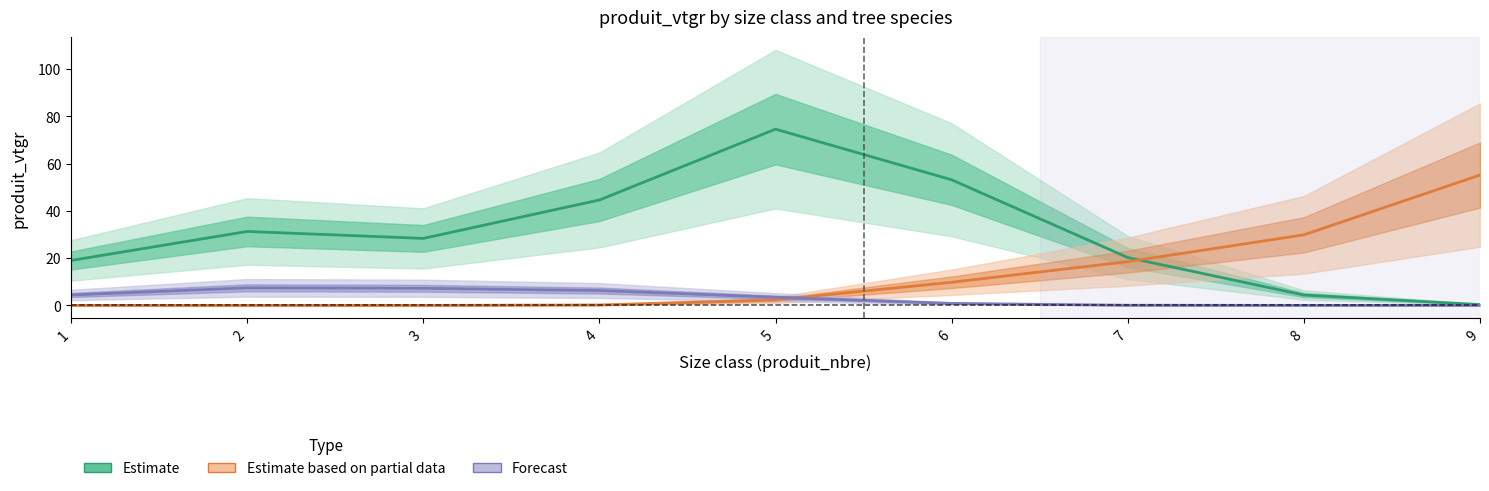

Which series has the largest range (max minus min)?

Estimate